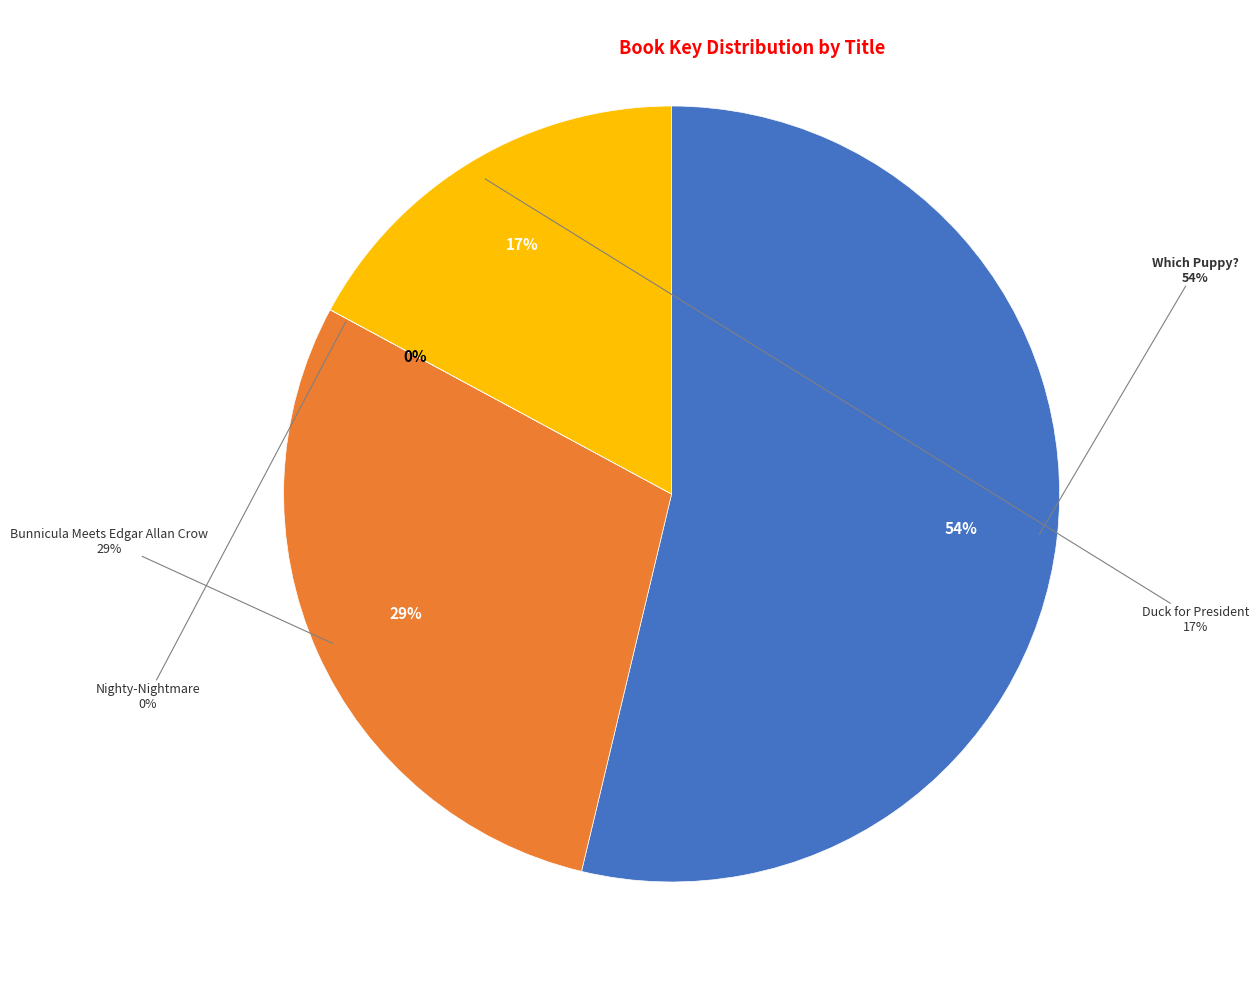

To the nearest percent, what is the average slice percentage?

25%